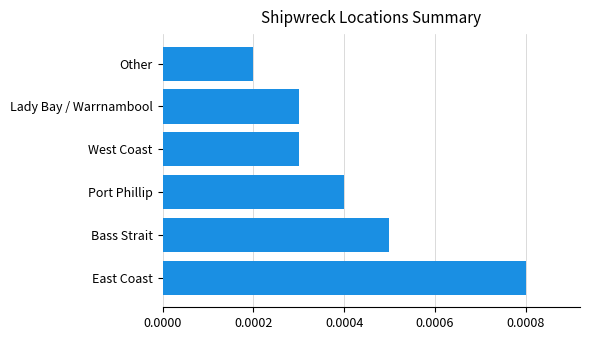

How many bars are there in total?

6